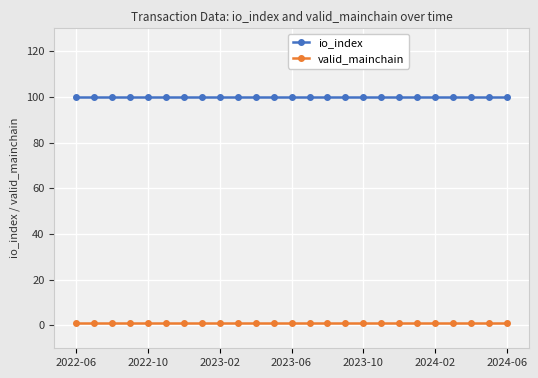

Which series has the largest total across all categories?

io_index